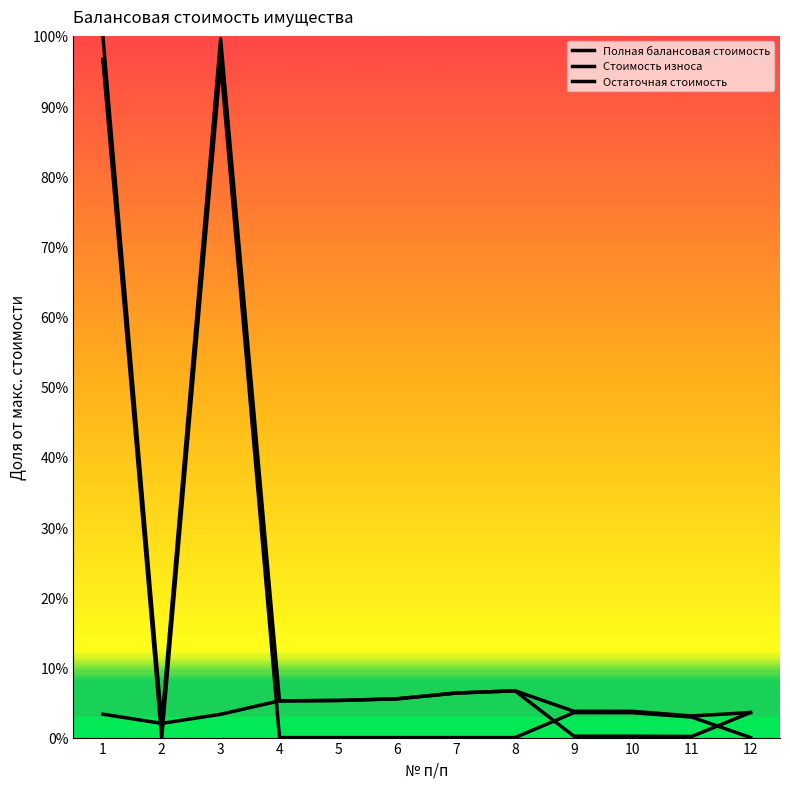

True or false: Стоимость износа has a value of 2.2 at 3.

False